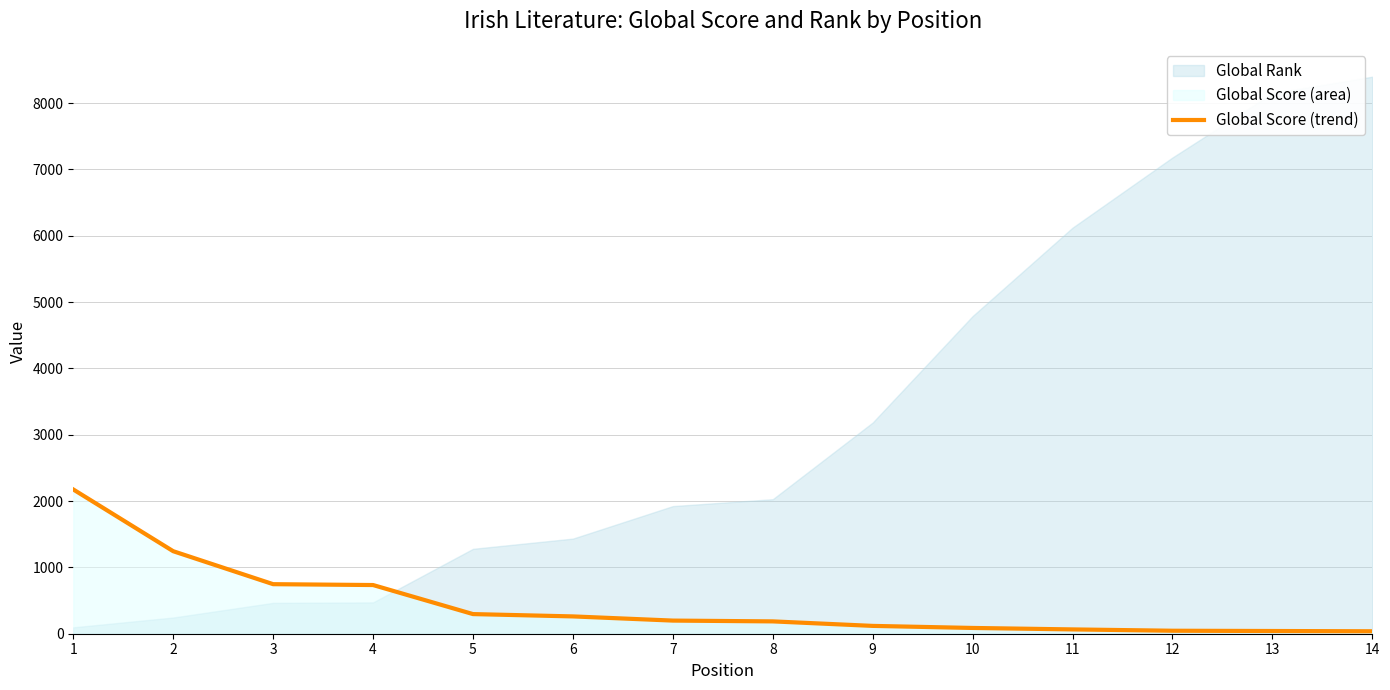

How many lines are shown in the chart?

1